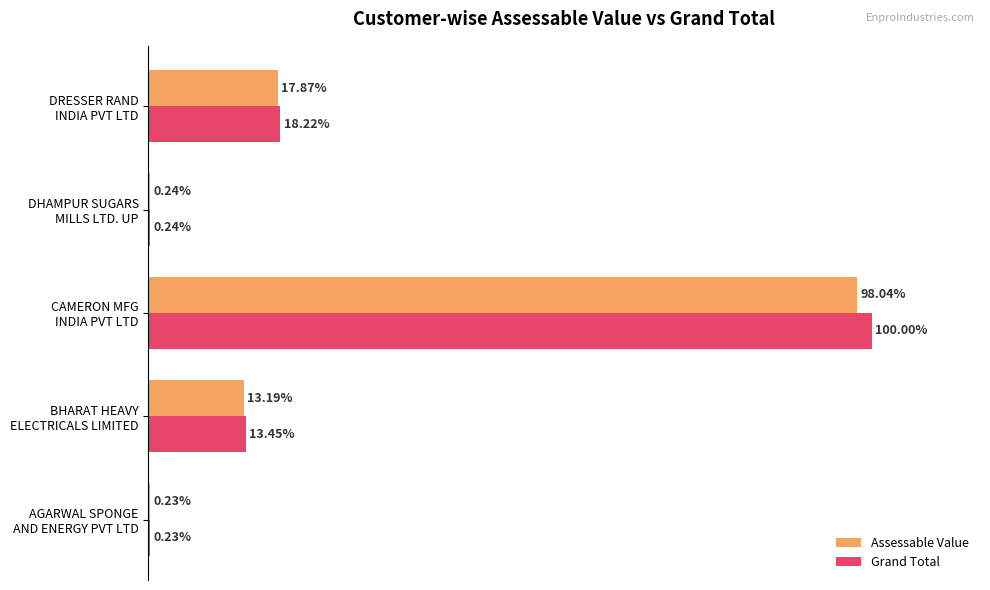

Which series has the largest total across all categories?

Grand Total